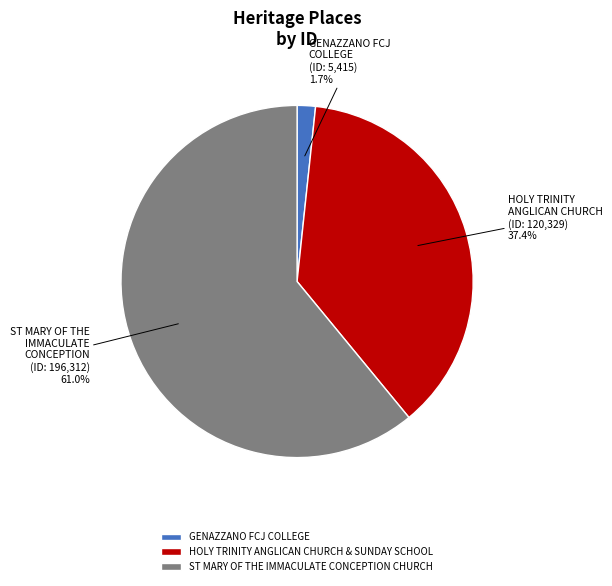

Does any single category account for the majority?

Yes